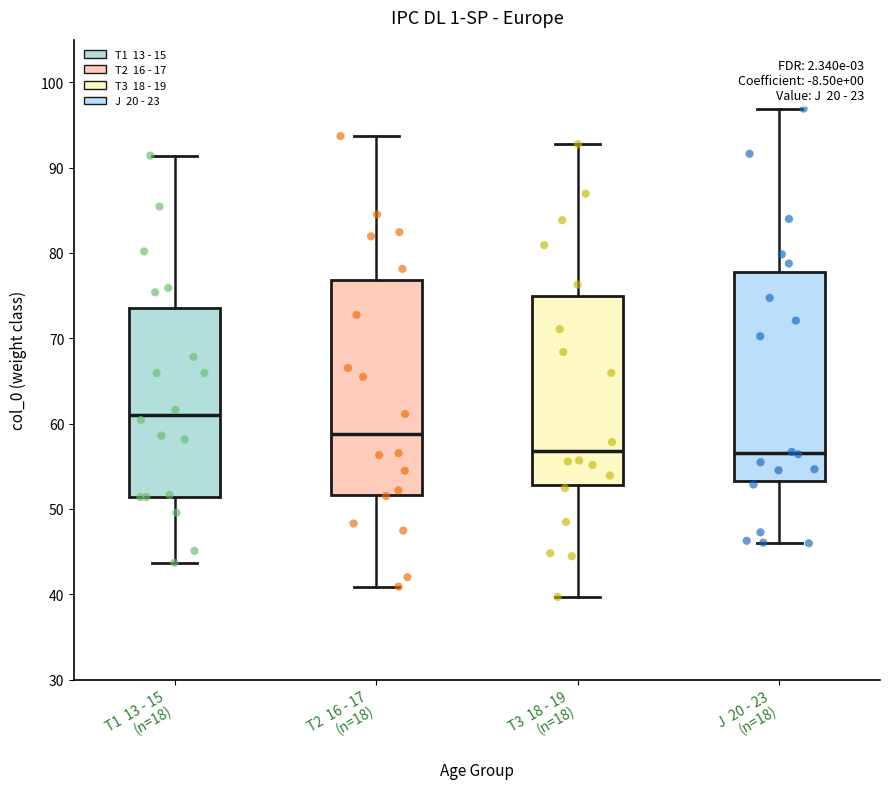

Reading left to right, read every box against the y-axis: the position of its median line, the range the box covers, and the ends of its whiskers. The values are not printed on the chart, so give them approximately, as read against the axis.

T1 13 - 15 (n=18): median 61, box 51 to 73, whiskers 44 to 91
T2 16 - 17 (n=18): median 59, box 52 to 77, whiskers 41 to 94
T3 18 - 19 (n=18): median 57, box 53 to 75, whiskers 40 to 93
J 20 - 23 (n=18): median 57, box 53 to 78, whiskers 46 to 97